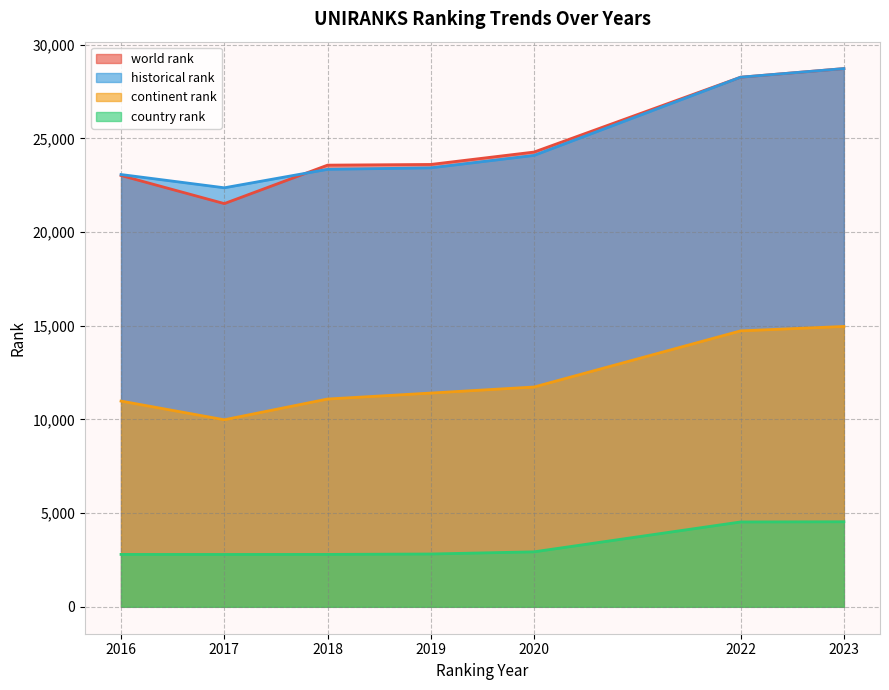

What is the total value across all series at 2016?

59875.5